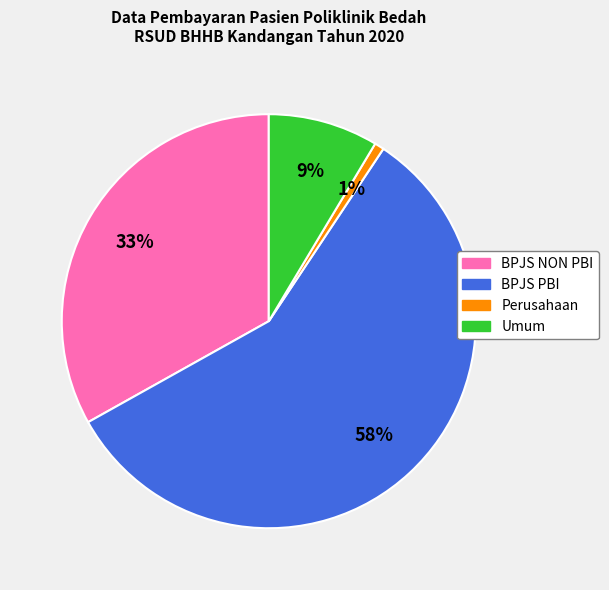

The Umum slice represents 9% of the pie. True or false?

True